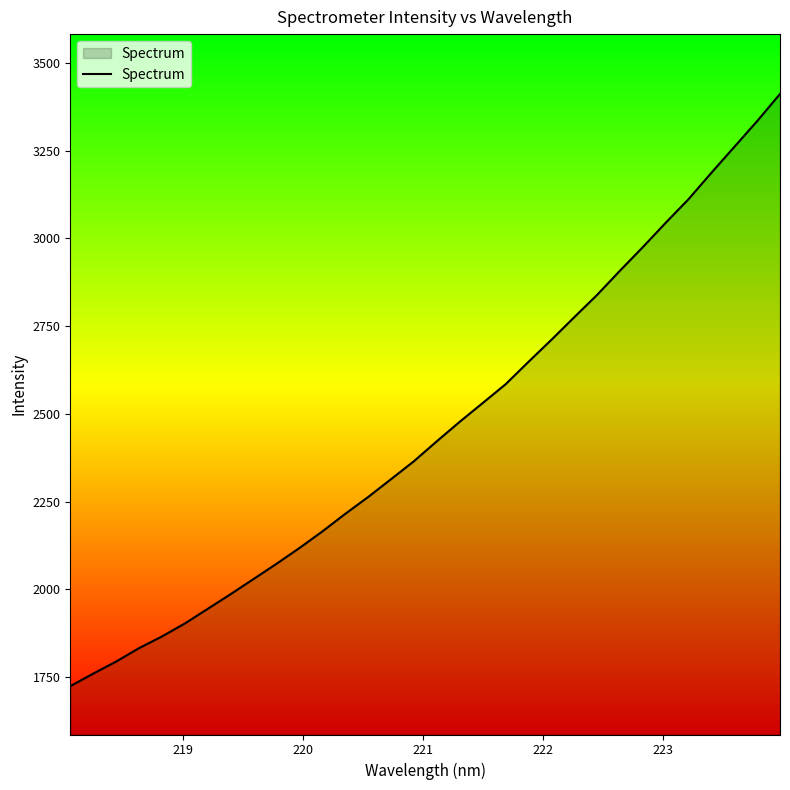

What is the difference between the maximum and minimum values?

1687.7